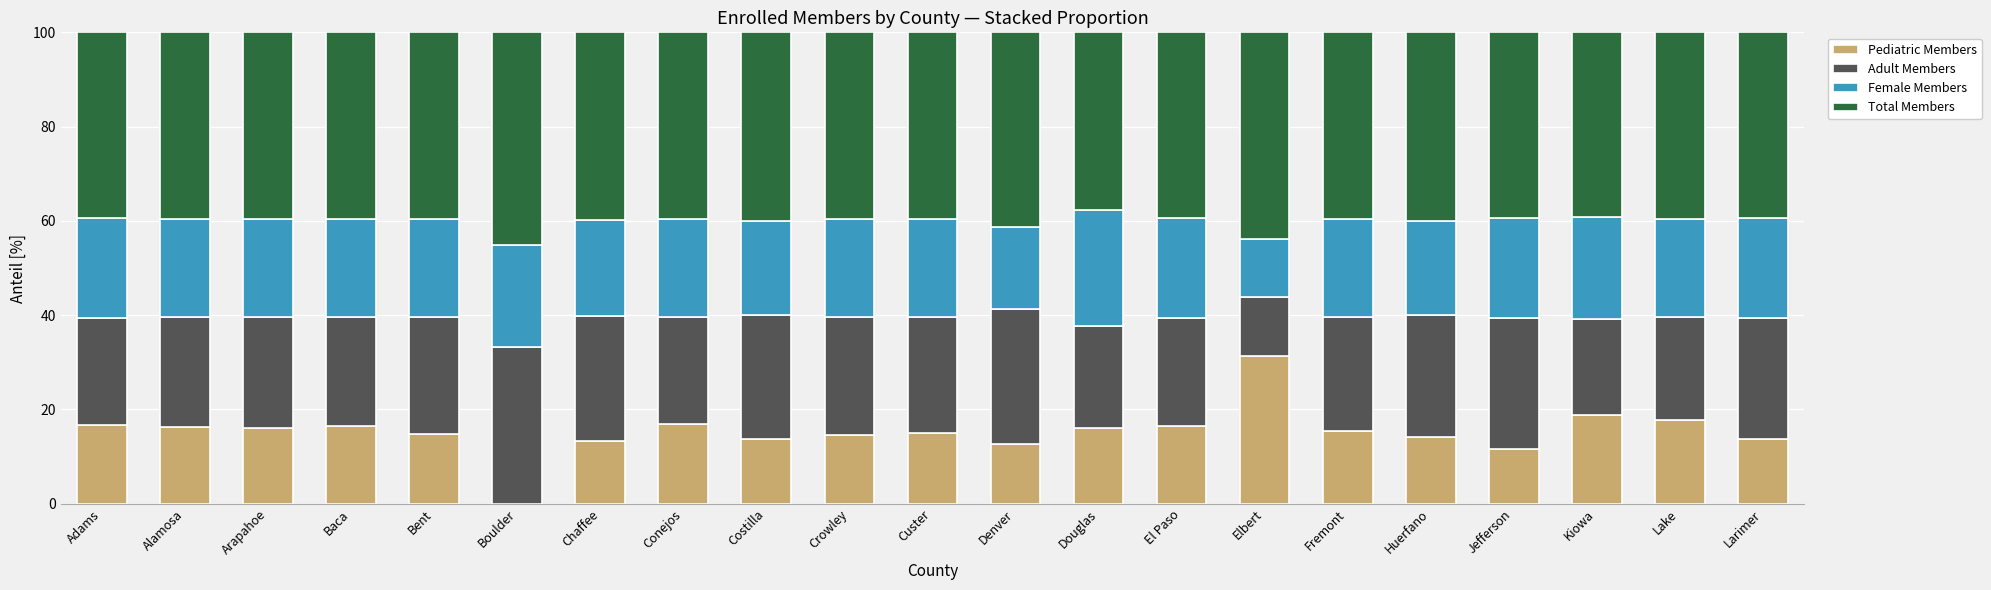

What is the total value across all series at Kiowa?

100.0